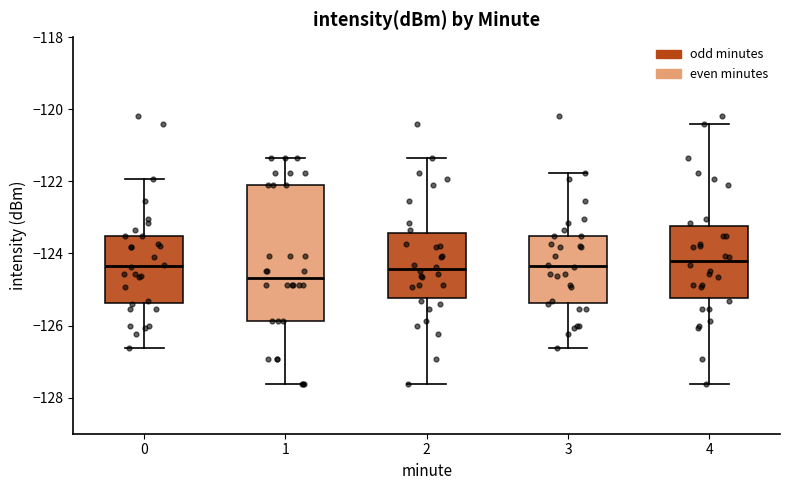

Reading left to right, read every box against the y-axis: the position of its median line, the range the box covers, and the ends of its whiskers. The values are not printed on the chart, so give them approximately, as read against the axis.

0: median -124.4, box -125.4 to -123.6, whiskers -126.6 to -122.0
1: median -124.6, box -125.8 to -122.0, whiskers -127.6 to -121.4
2: median -124.4, box -125.2 to -123.4, whiskers -127.6 to -121.4
3: median -124.4, box -125.4 to -123.6, whiskers -126.6 to -121.8
4: median -124.2, box -125.2 to -123.2, whiskers -127.6 to -120.4